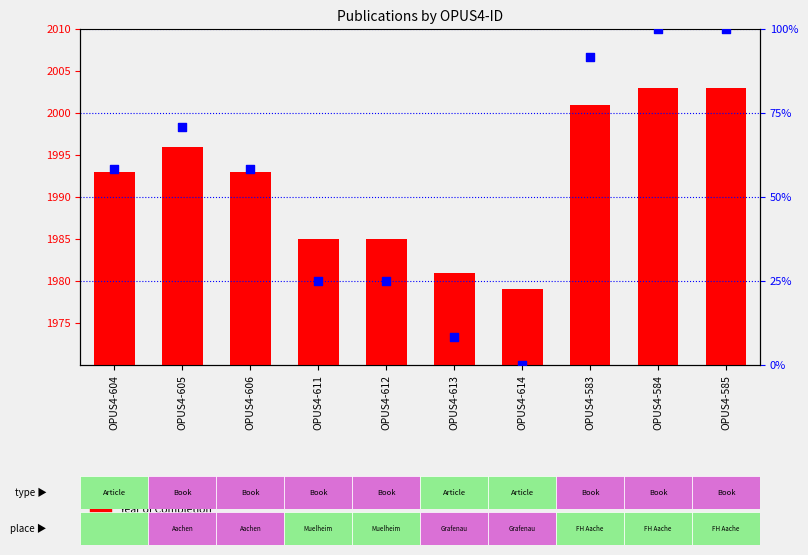

Is the value of Year of Completion at OPUS4-604 greater than the value of percentile rank within the sample at OPUS4-604?

Yes